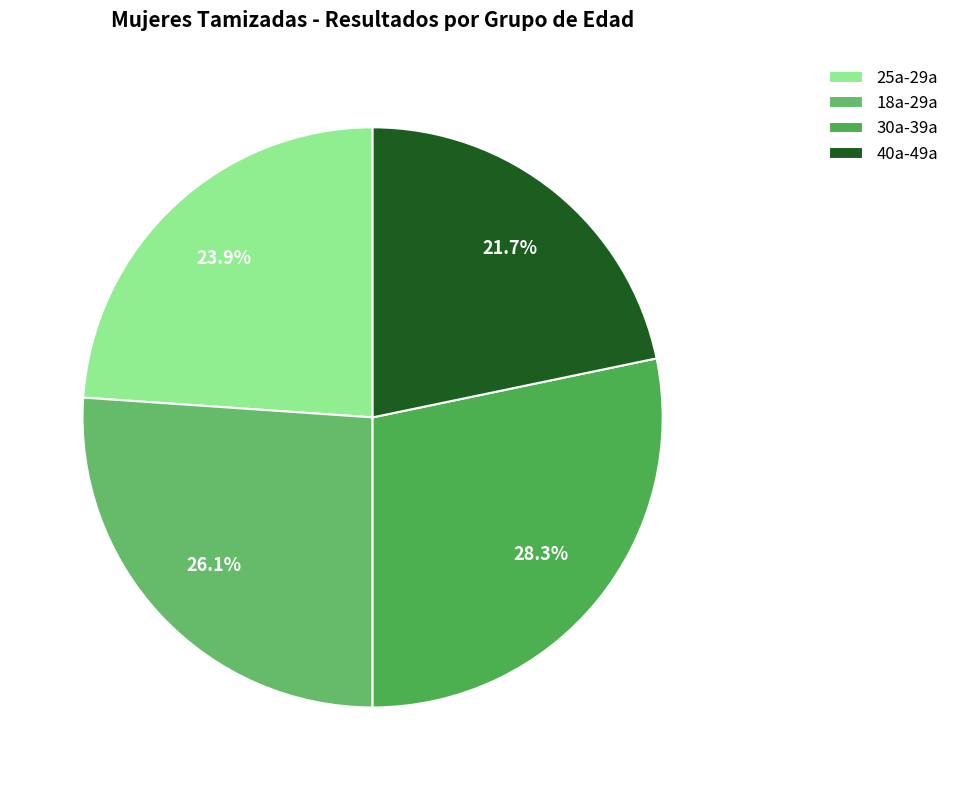

To the nearest percent, what is the average slice percentage?

25%